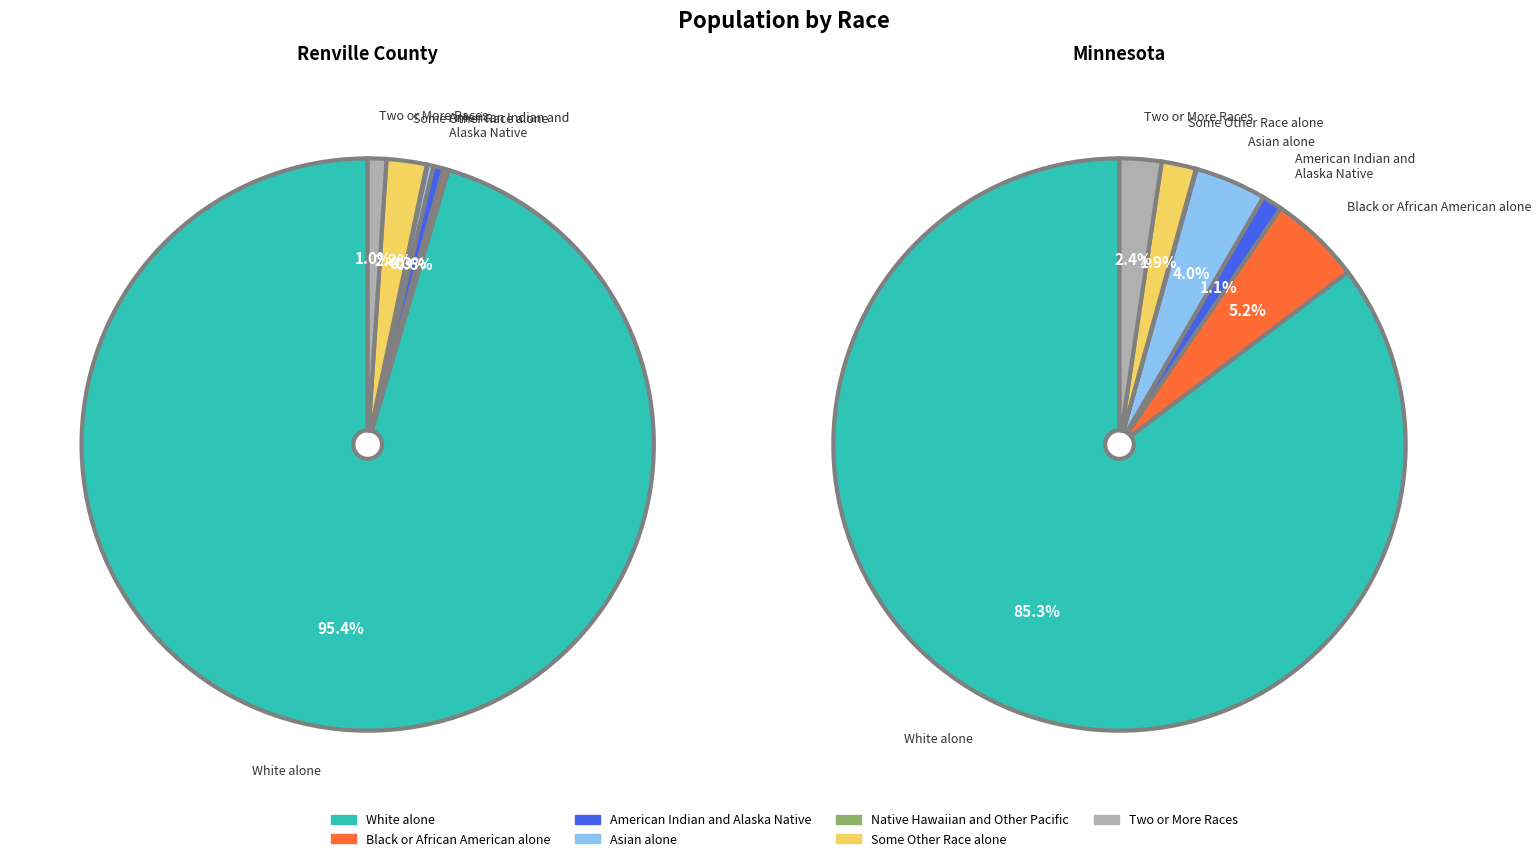

Which category has the biggest portion of the pie?

White alone